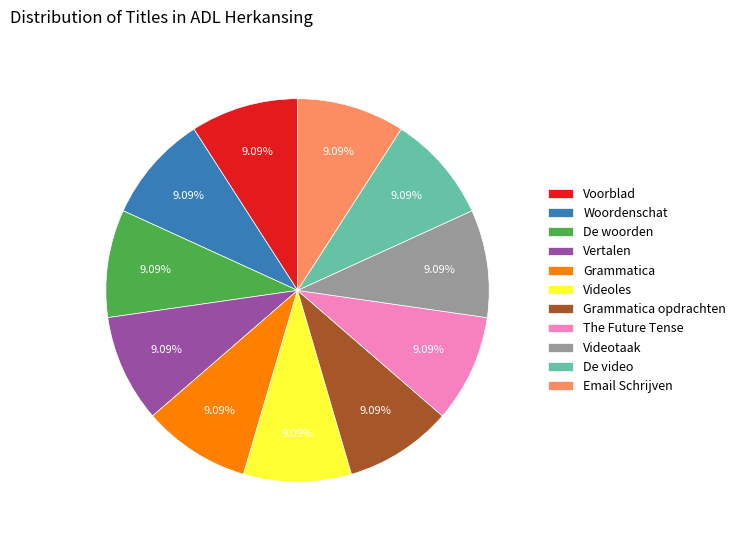

Count the number of slices in the pie.

11